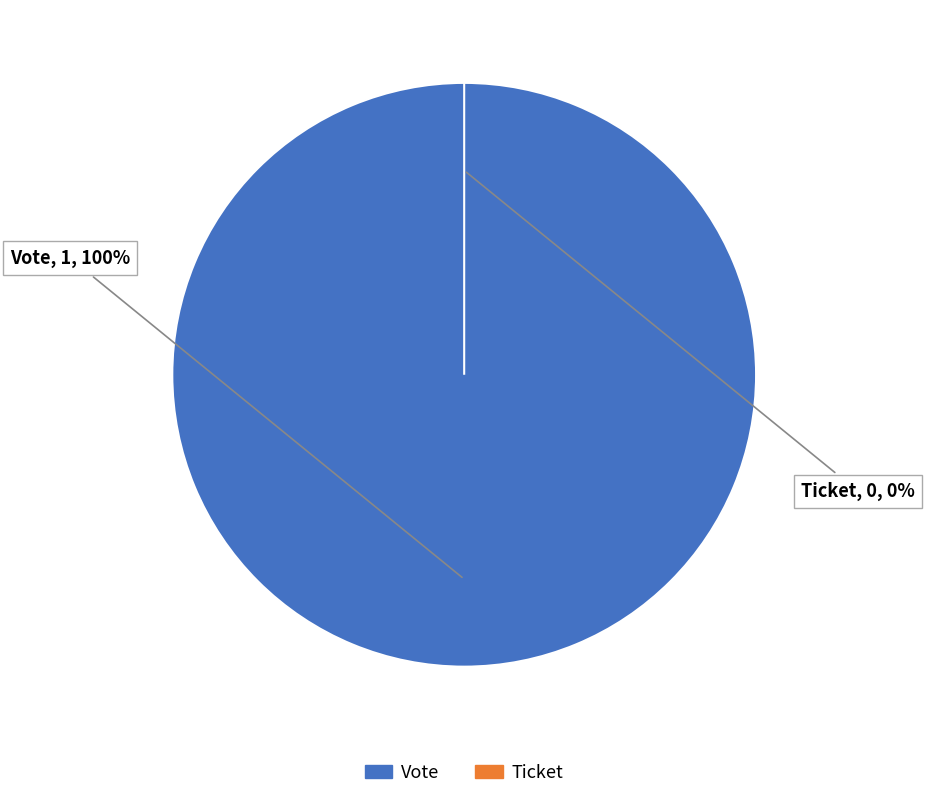

What is the change in value from Vote to Ticket?

-1